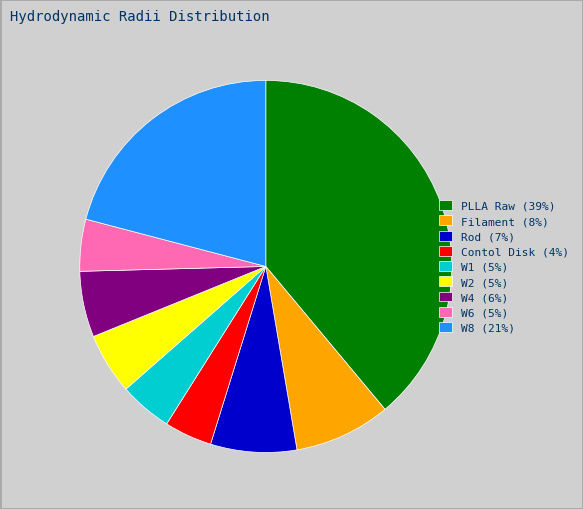

Does W6 (5%) represent more than half of the total?

No